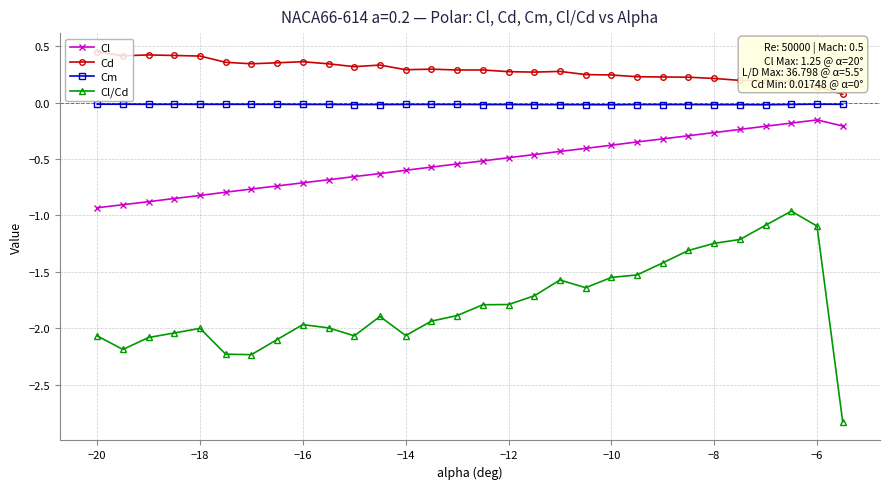

True or false: Cl and Cl/Cd intersect in this chart.

False